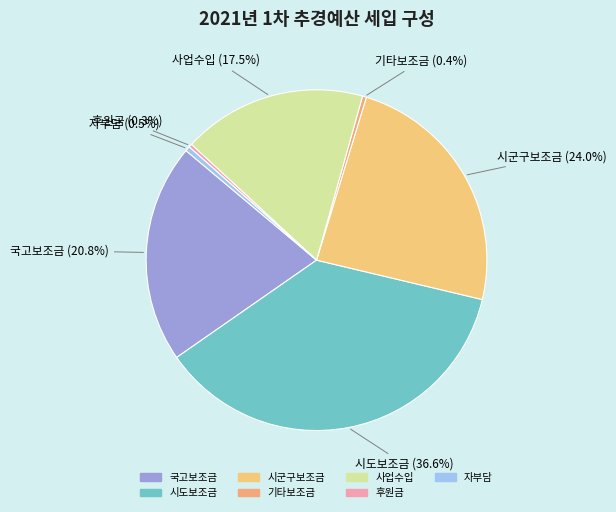

How many slices are in this pie chart?

7